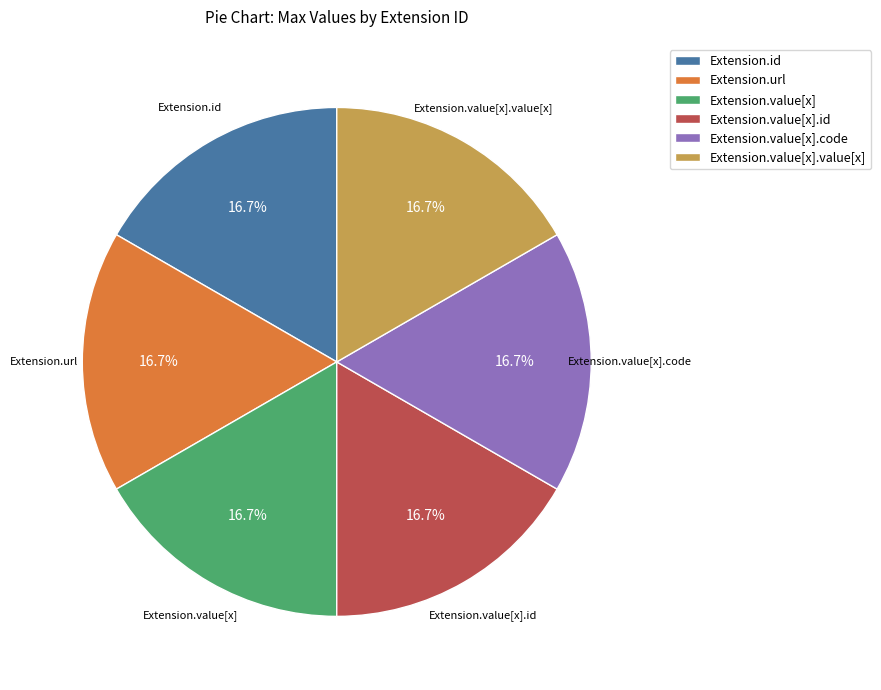

What is the ratio of the value at Extension.value[x].value[x] to the value at Extension.url?

1.0